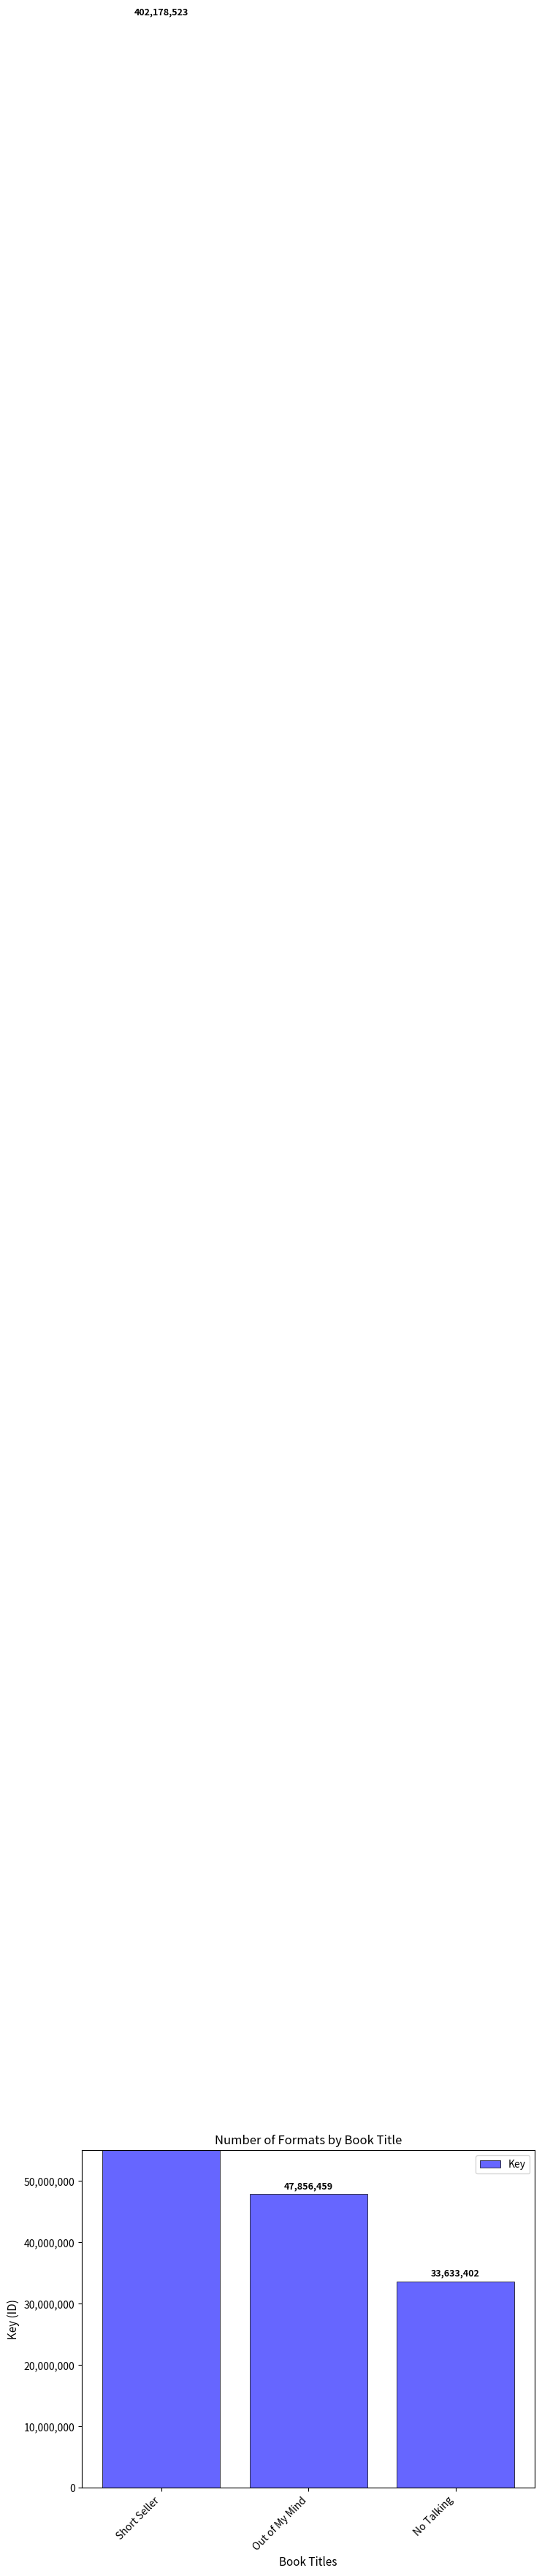

What is the change in value from Short Seller to No Talking?

-368545121